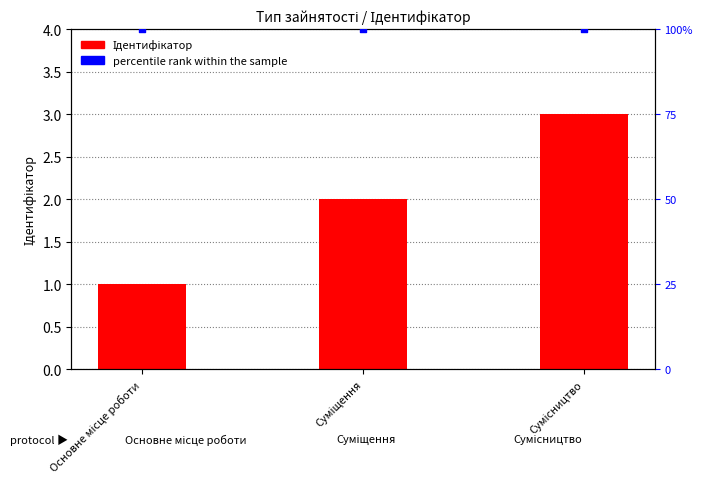

At how many categories does at least one series exceed 2?

3